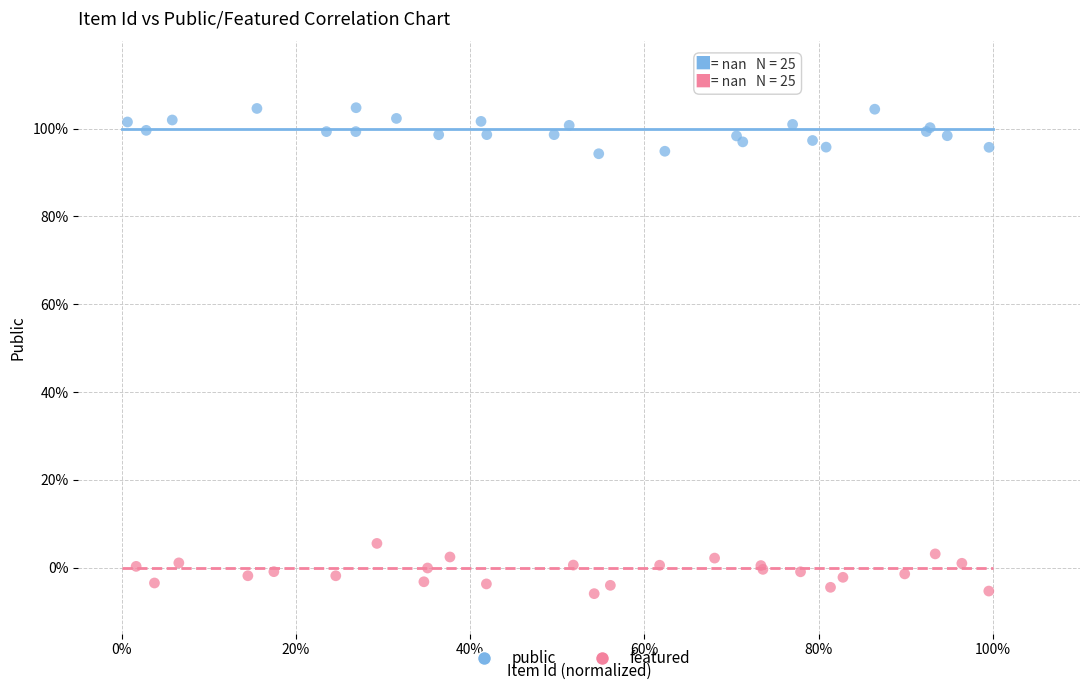

Which series contains the highest Y value?

public